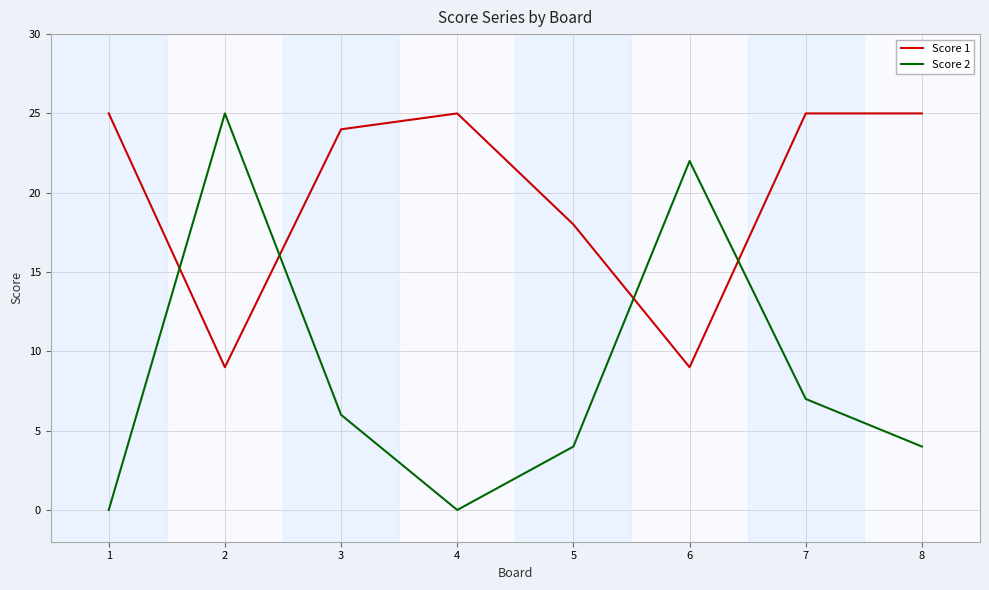

Between which two adjacent categories do Score 1 and Score 2 first intersect?

1 and 2